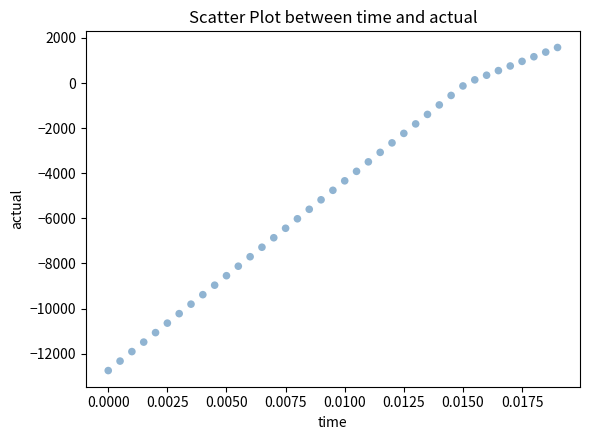

What is the range of Y values (max minus min)?

14327.6